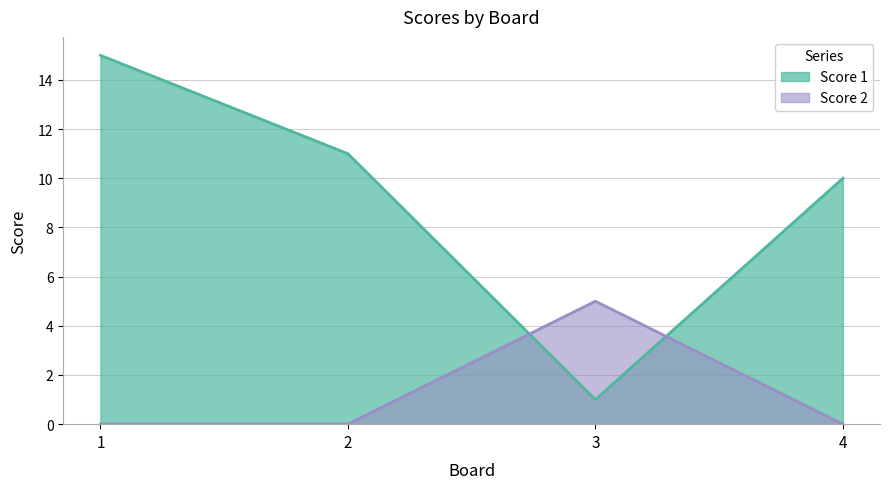

How many values in Score 2 are above zero?

1